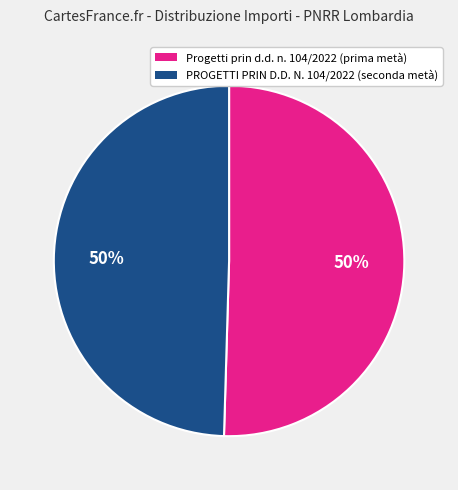

True or false: PROGETTI PRIN D.D. N. 104/2022 accounts for 50% of the total.

True